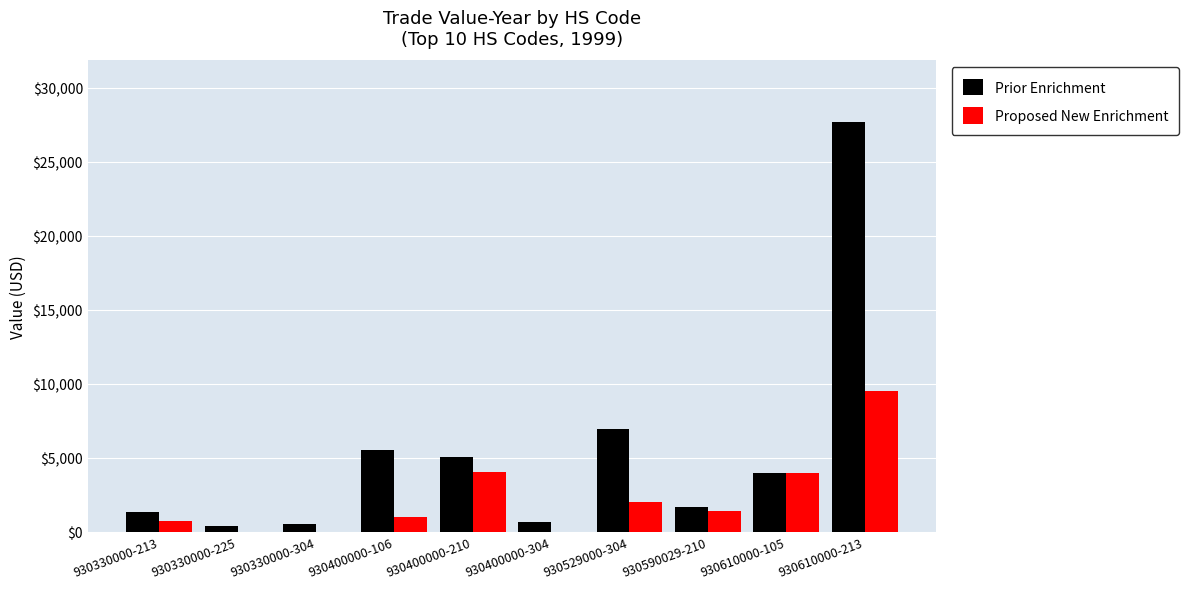

How many groups of bars are there?

10